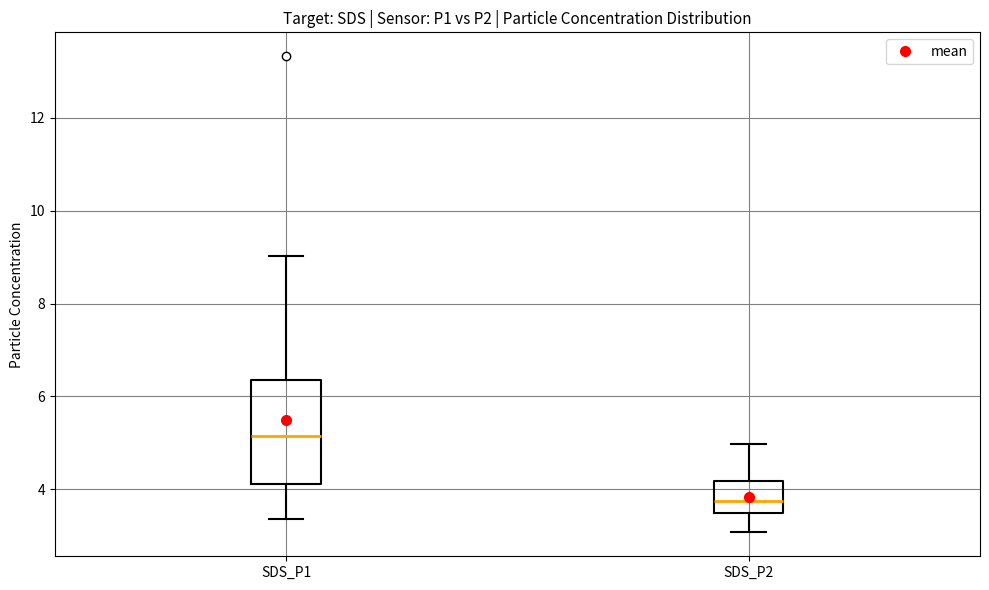

Which box is the tallest, from its lower edge to its upper edge?

SDS_P1